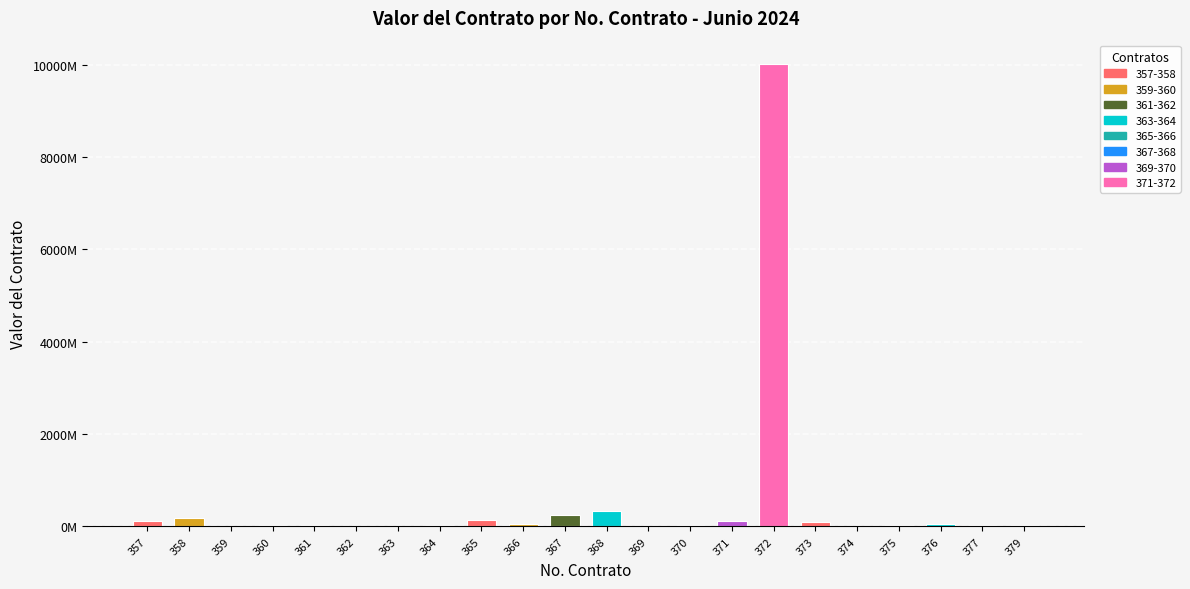

Reading right to left, list all the values displayed in this chart.

40700000.0	23599360.0	44700000.0	23000000.0	4541040.0	100000000.0	10018316190.0	120600170.0	31210313.0	15184070.4	330000000.0	249665274.0	52800000.0	144714540.0	28380000.0	0.0	0.0	41991040.0	38800000.0	17166666.0	180000000.0	125644709.8